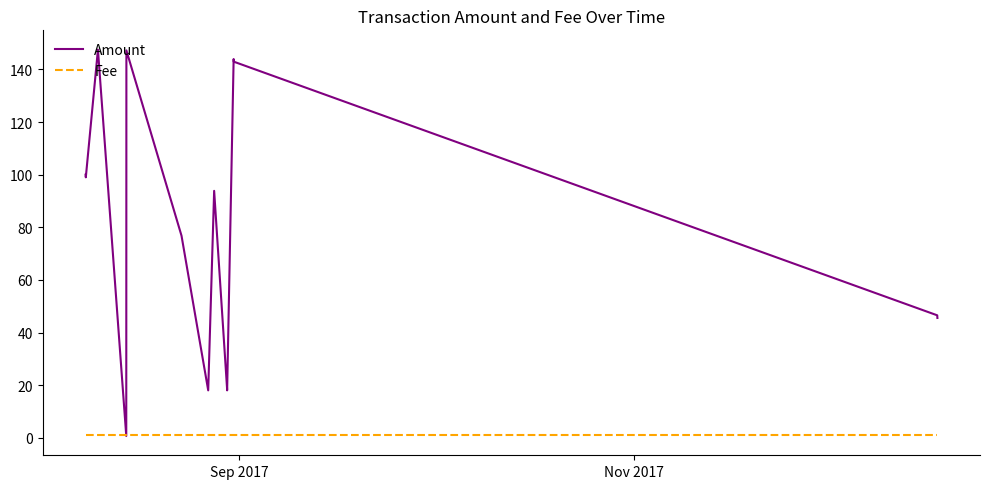

Which series has the largest total across all categories?

Amount